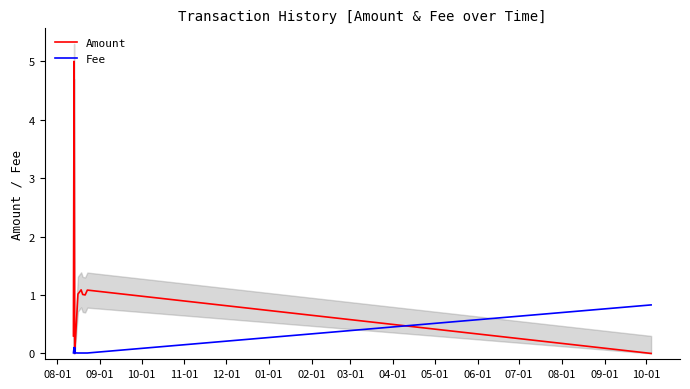

What is the maximum value for Amount?

5.0